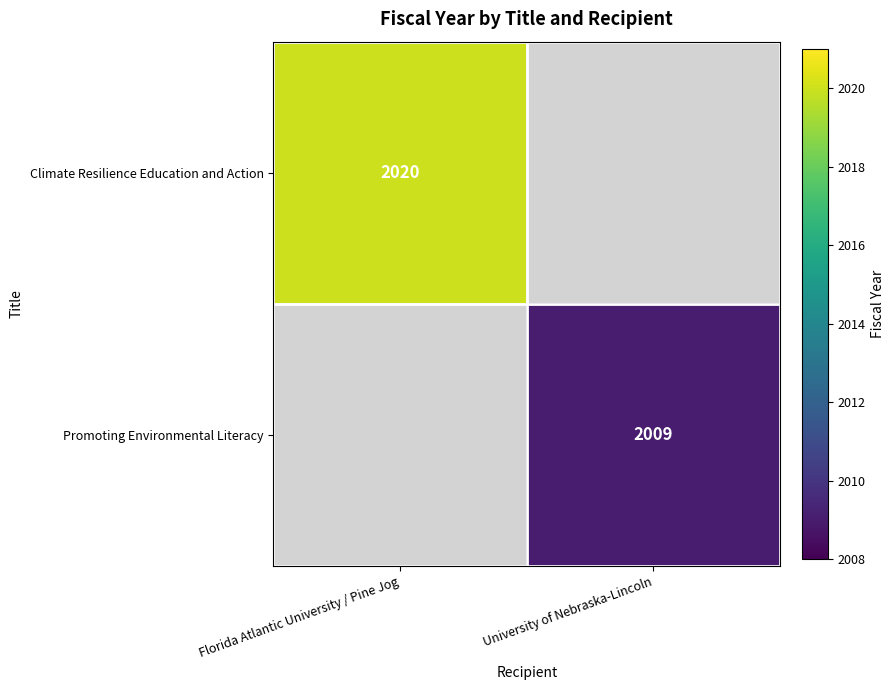

The value of Climate Resilience Education and Action at Florida Atlantic University / Pine Jog is 2020. True or false?

True